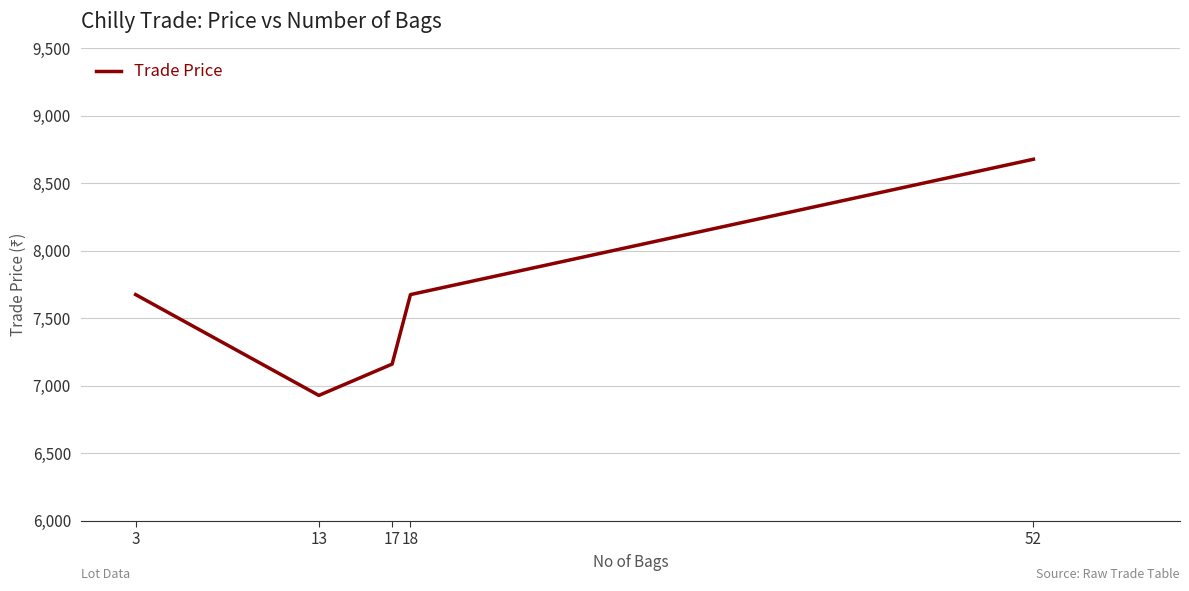

What is the average value?

7624